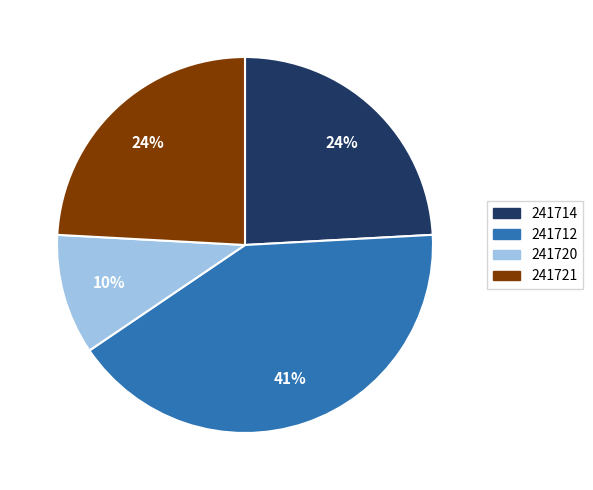

Which category has the biggest portion of the pie?

241712